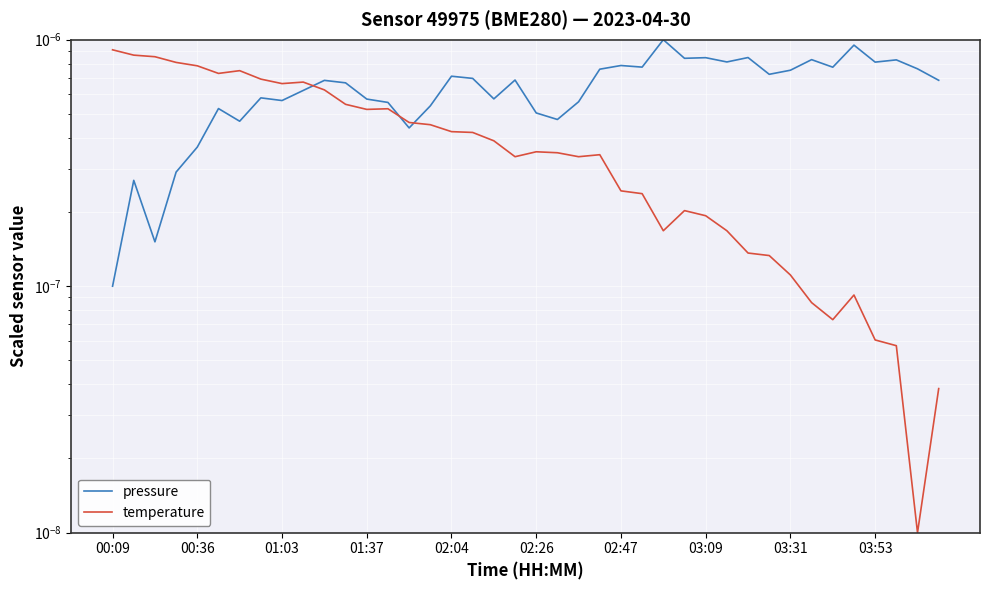

How many times do temperature and pressure cross each other?

3